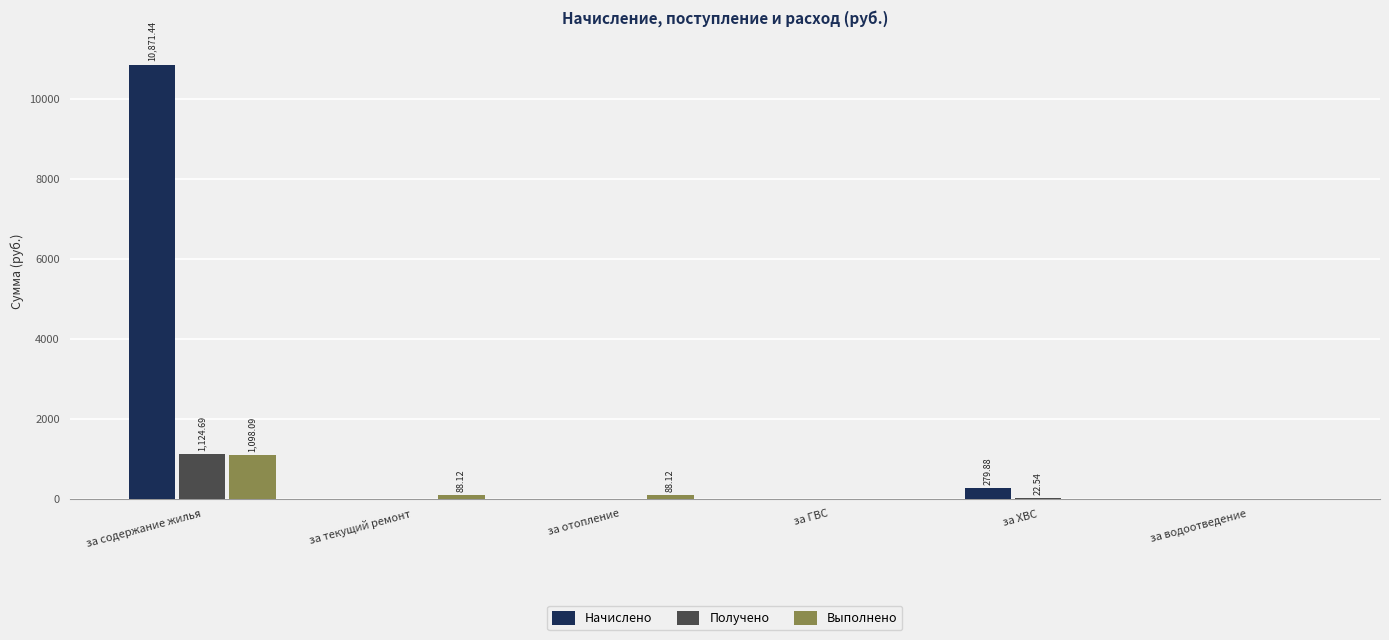

How many values in the Начислено series exceed 0?

2